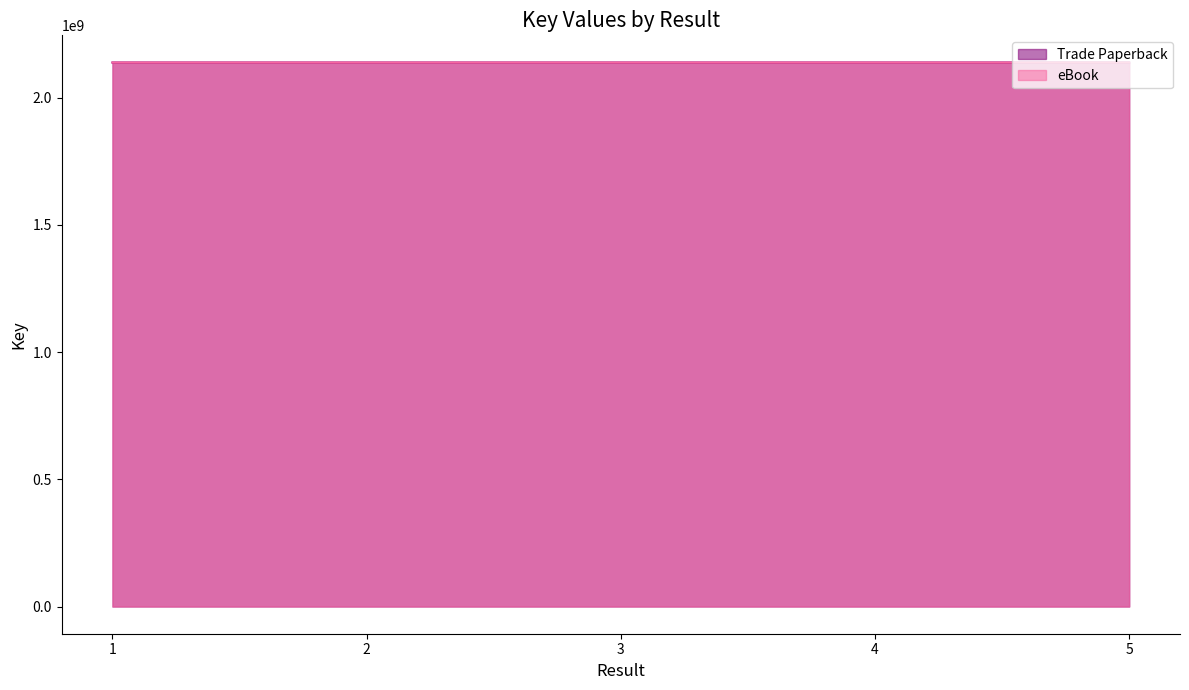

Reading left to right, transcribe all the data shown in this chart.

Trade Paperback: 1=2137653262	2=2137653284	3=2137660094	4=2137676951	5=2137678808
eBook: 1=2137653262	2=2137653284	3=2137660094	4=2137676951	5=2137678808